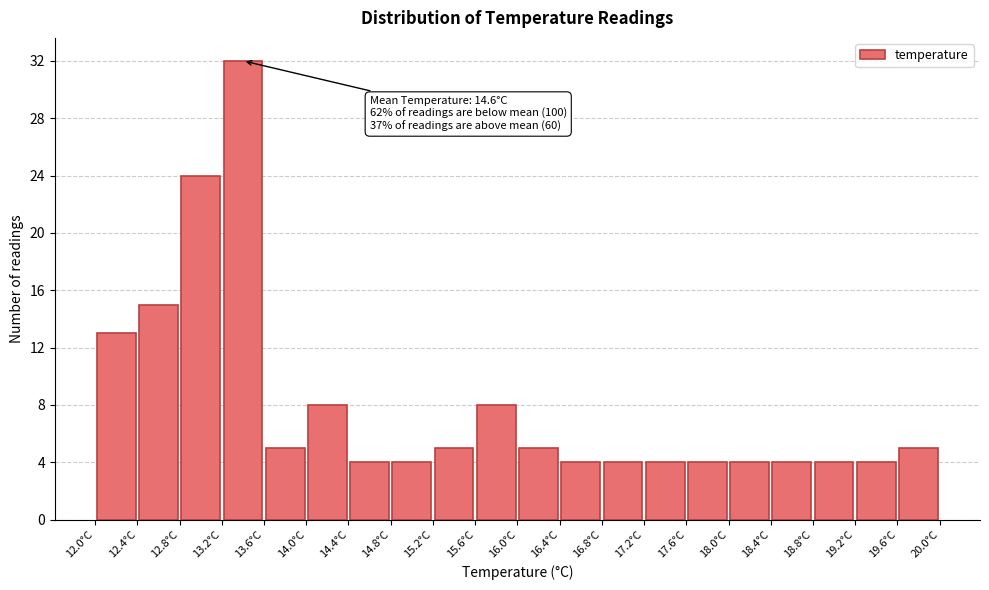

Which range on the x-axis has the tallest bar?

13.2 to 13.6